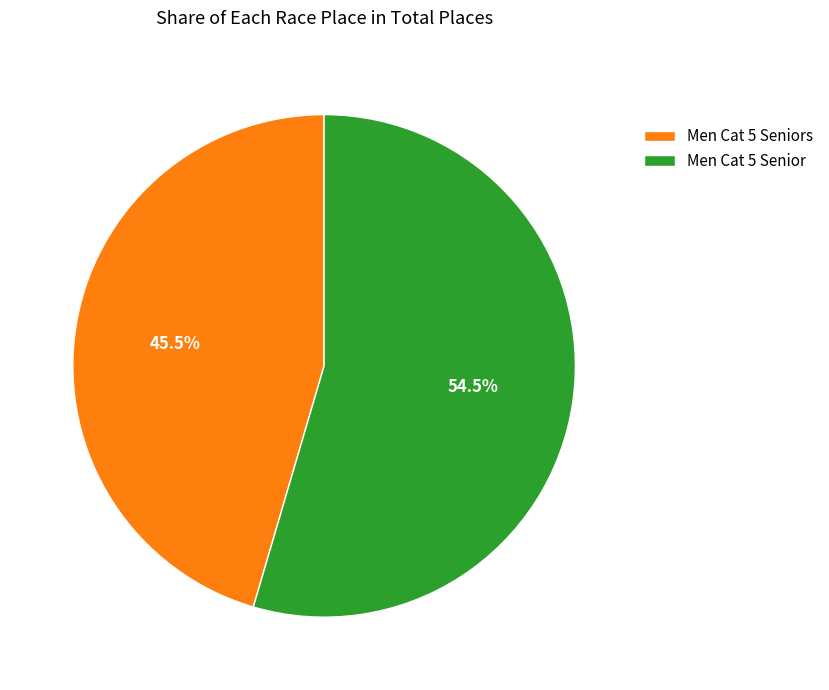

What is the total percentage of Men Cat 5 Seniors and Men Cat 5 Senior?

100.0%